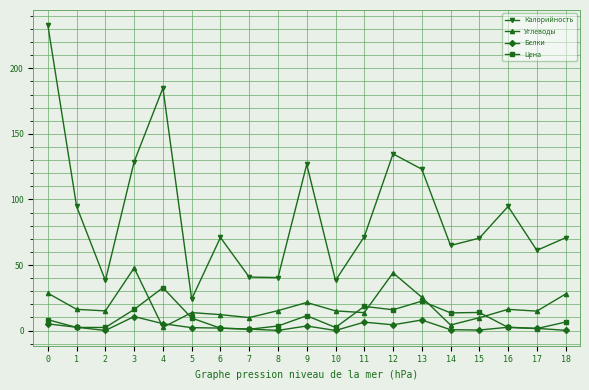

Which series has the largest total across all categories?

Калорийность